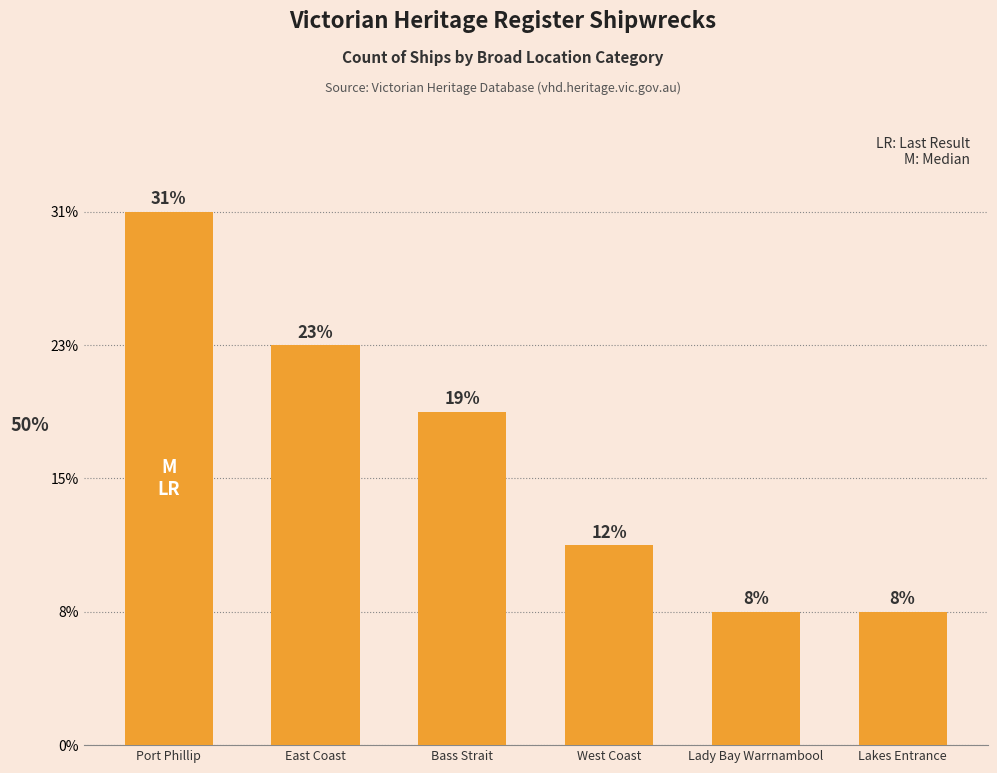

Is it true that the value at West Coast is 2?

False